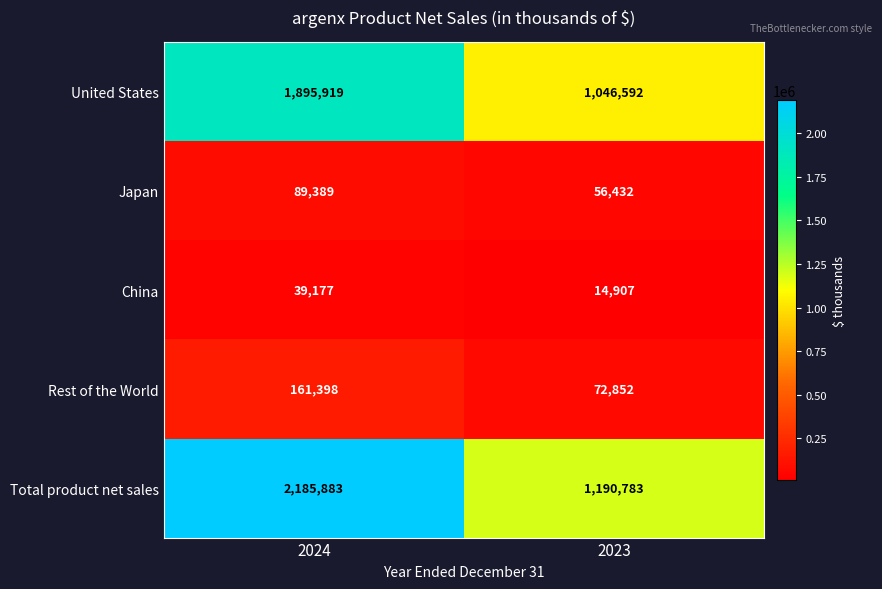

Which series has the widest spread of values?

Total product net sales